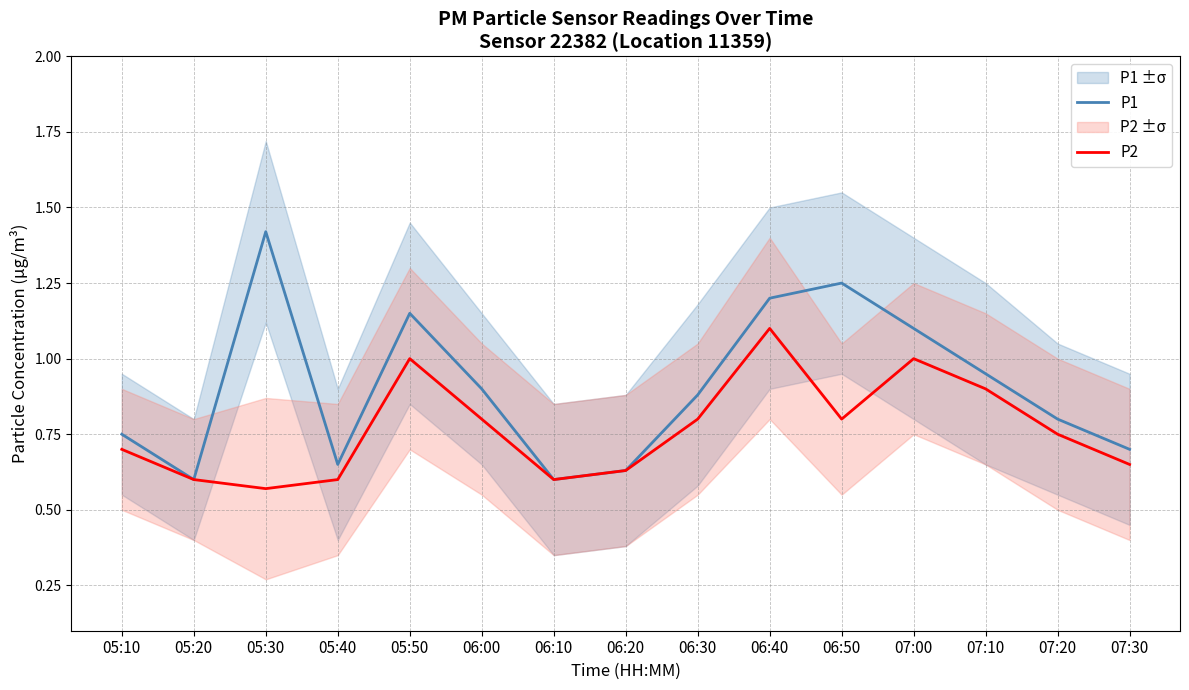

How many lines are shown in the chart?

2